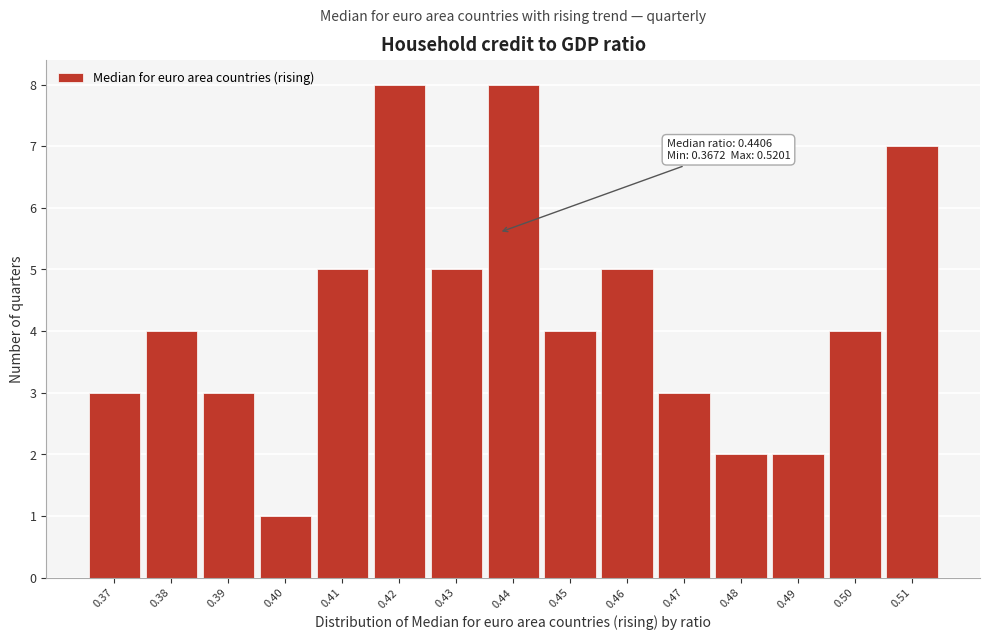

Reading left to right, transcribe all the data shown in this chart.

3	4	3	1	5	8	5	8	4	5	3	2	2	4	7